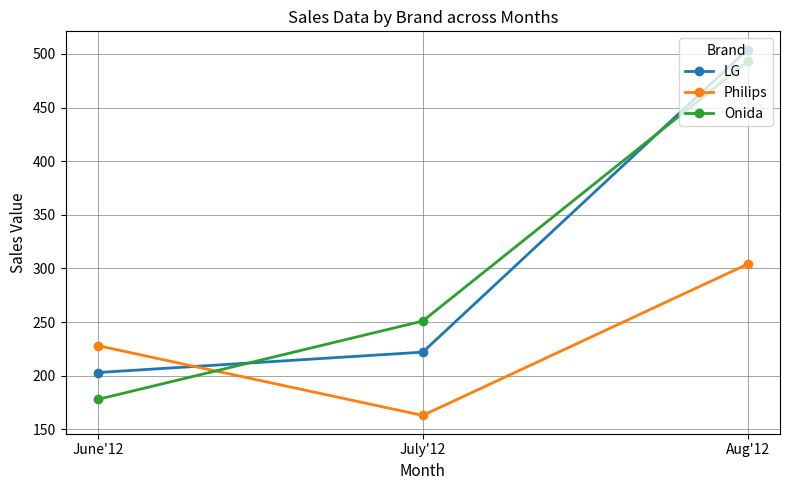

What is the label of the 1st point from the right?

Aug'12